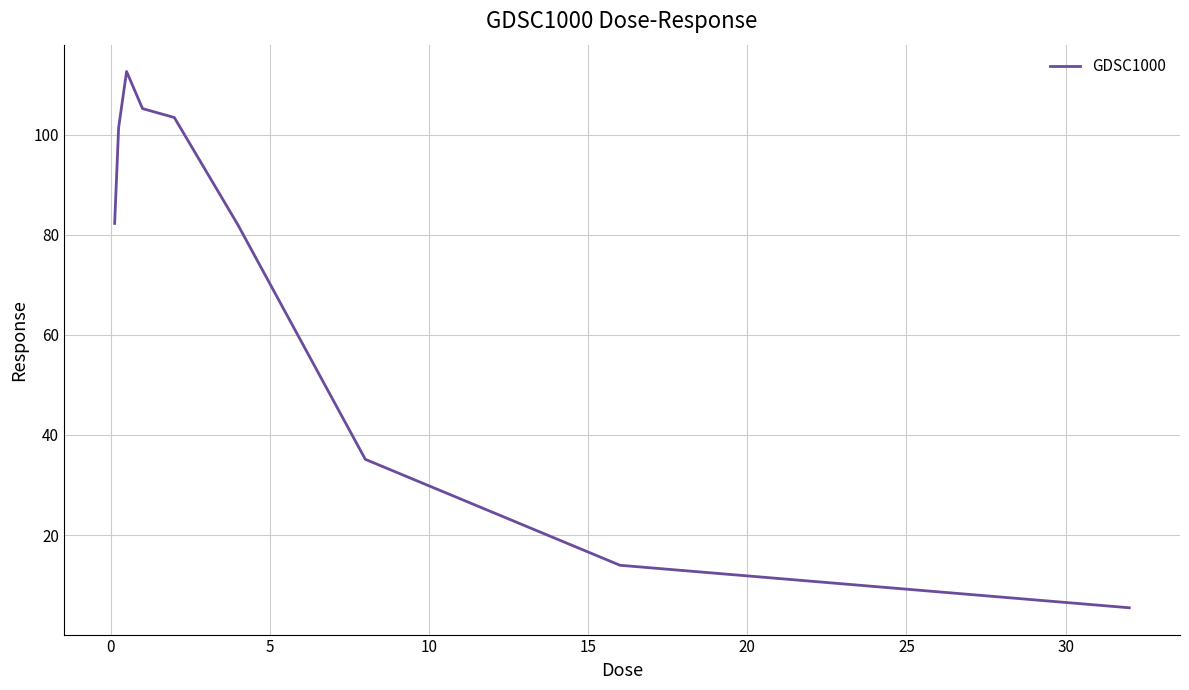

How many lines are shown in the chart?

1